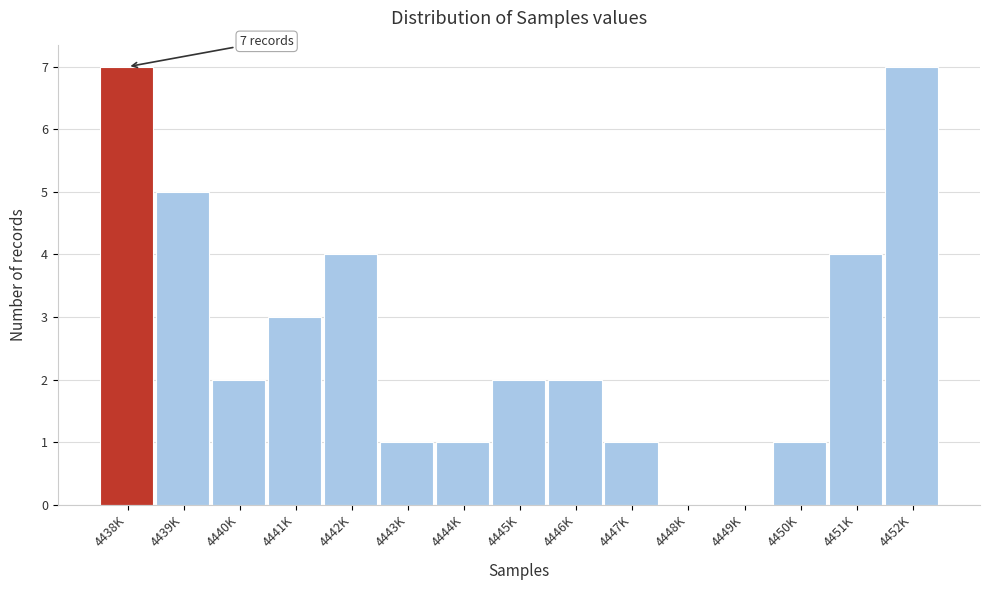

Reading left to right, transcribe all the data shown in this chart.

4438K=7	4439K=5	4440K=2	4441K=3	4442K=4	4443K=1	4444K=1	4445K=2	4446K=2	4447K=1	4448K=0	4449K=0	4450K=1	4451K=4	4452K=7